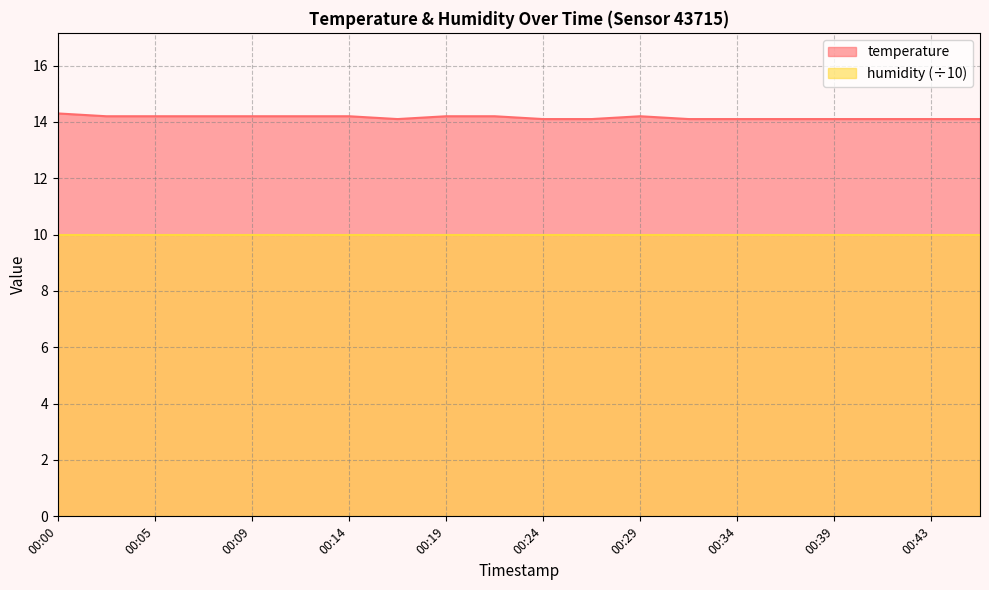

What is the difference between the maximum and minimum values?

0.2